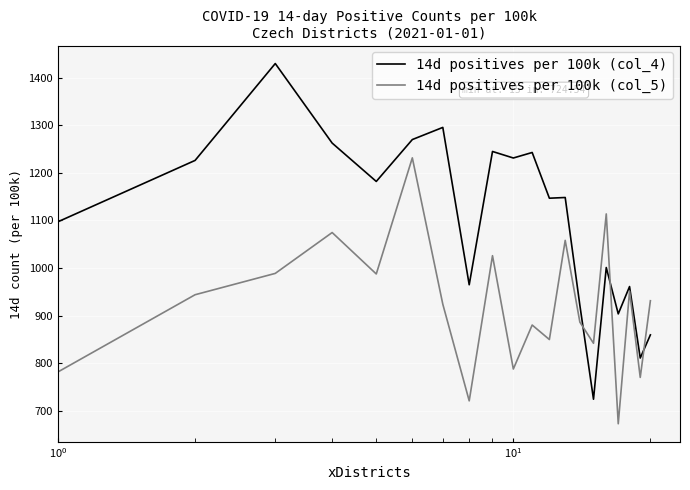

True or false: 14d positives per 100k (col_5) has more than 1 interior local peaks.

True